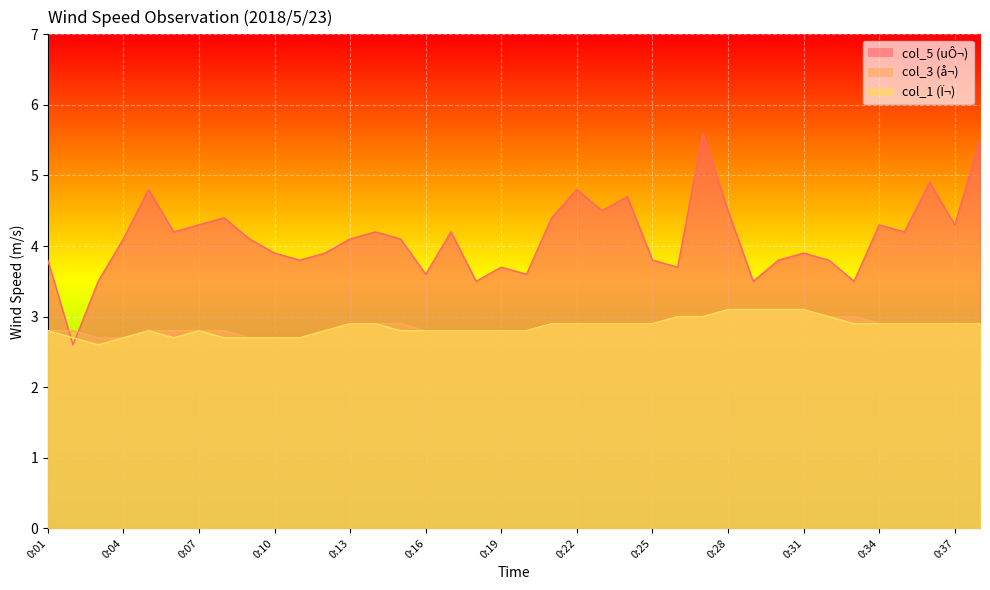

The col_3 series shows 0.9 at 0:13. True or false?

False